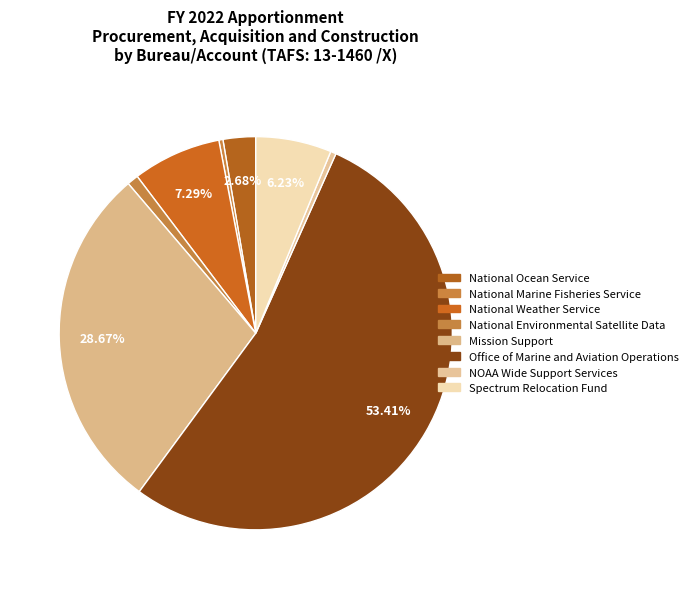

Rank the categories by value from highest to lowest.

Office of Marine and Aviation Operations, Mission Support, National Weather Service, Spectrum Relocation Fund, National Ocean Service, National Environmental Satellite Data, NOAA Wide Support Services, National Marine Fisheries Service